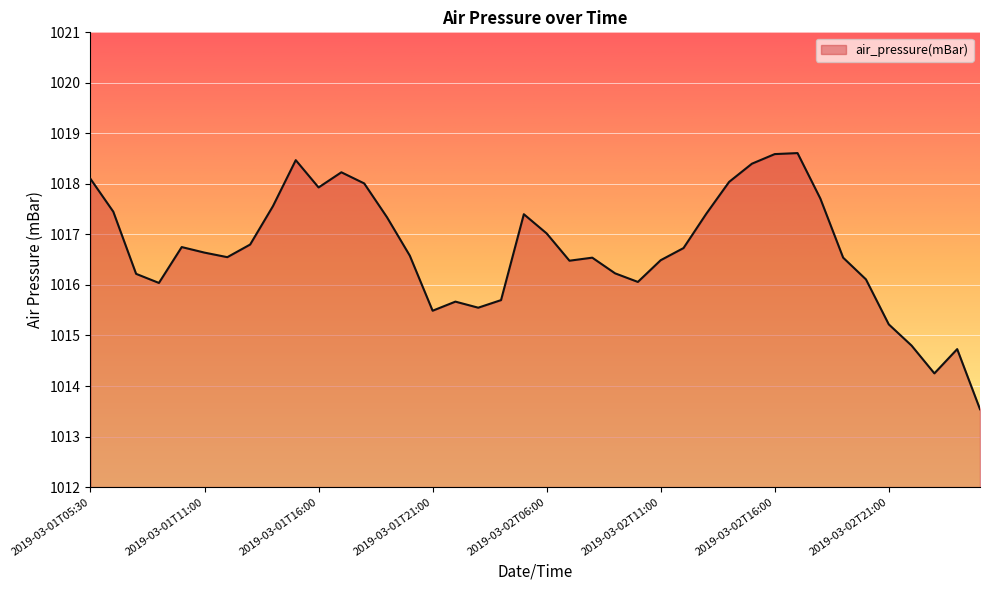

What is the maximum value shown in the chart?

1018.6